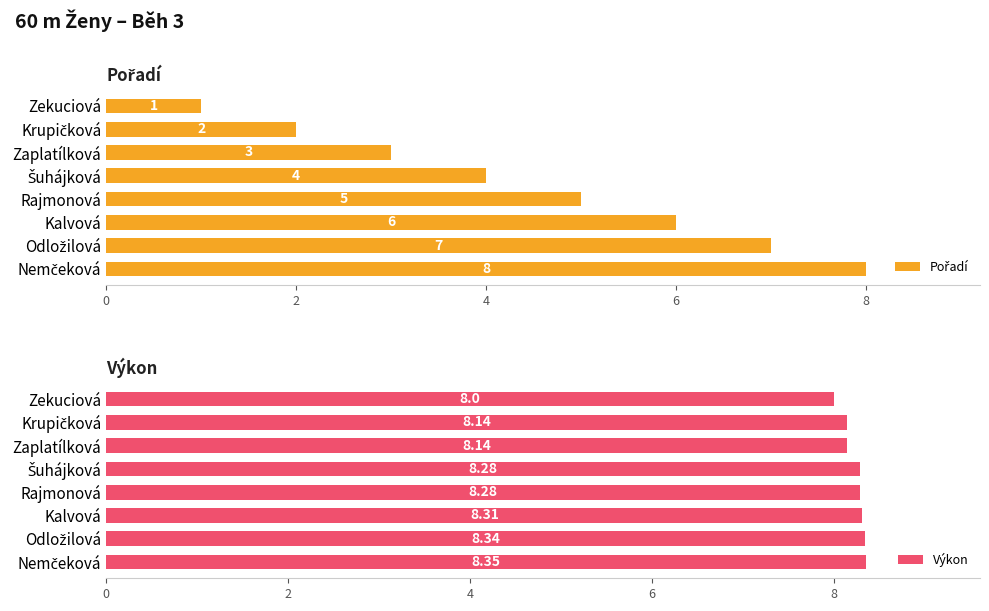

At which label is Výkon closest to 8?

Zekuciová